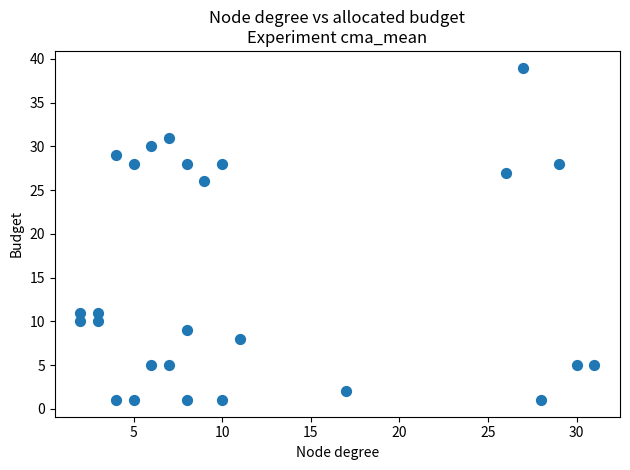

What is the range of X values (max minus min)?

29